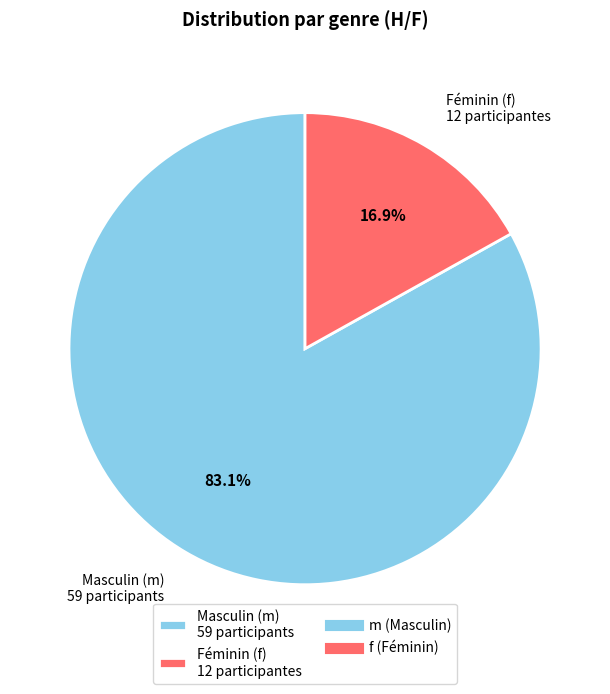

Count the number of slices in the pie.

2